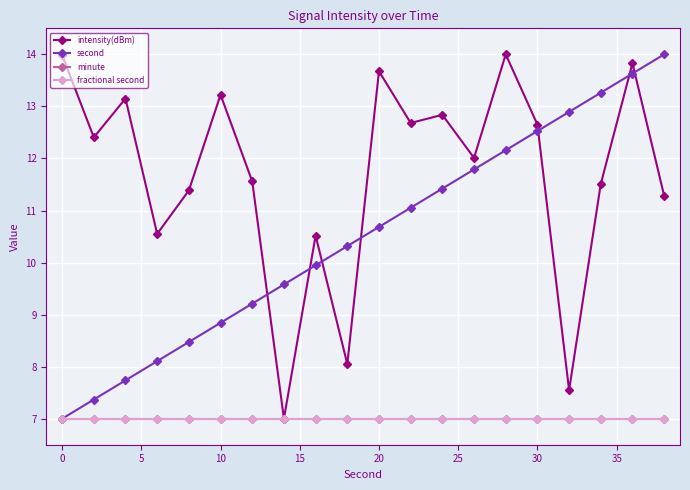

Is this an area chart (filled region under the line)?

No